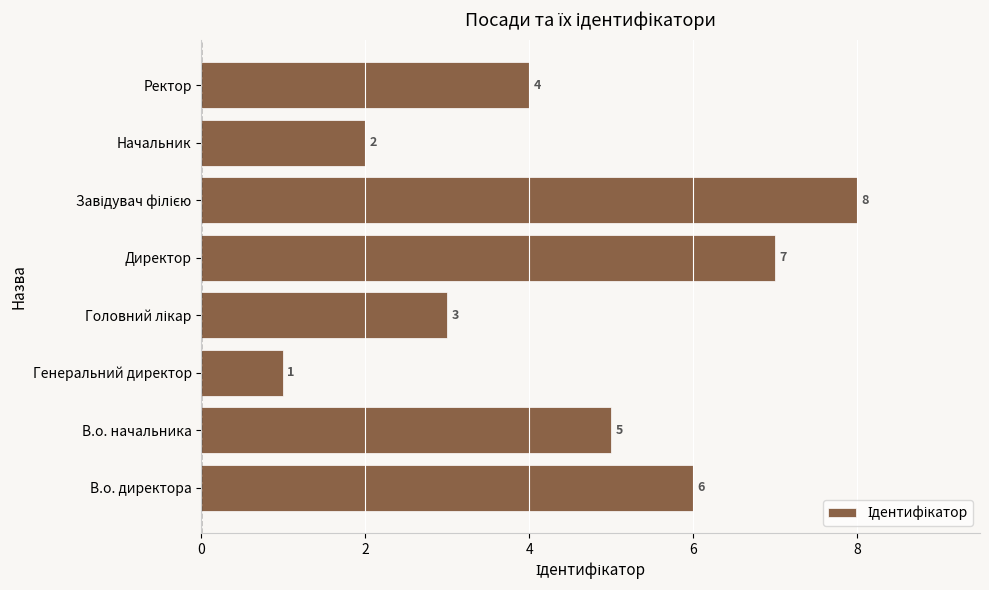

Reading bottom to top, list all the values displayed in this chart.

6	5	1	3	7	8	2	4